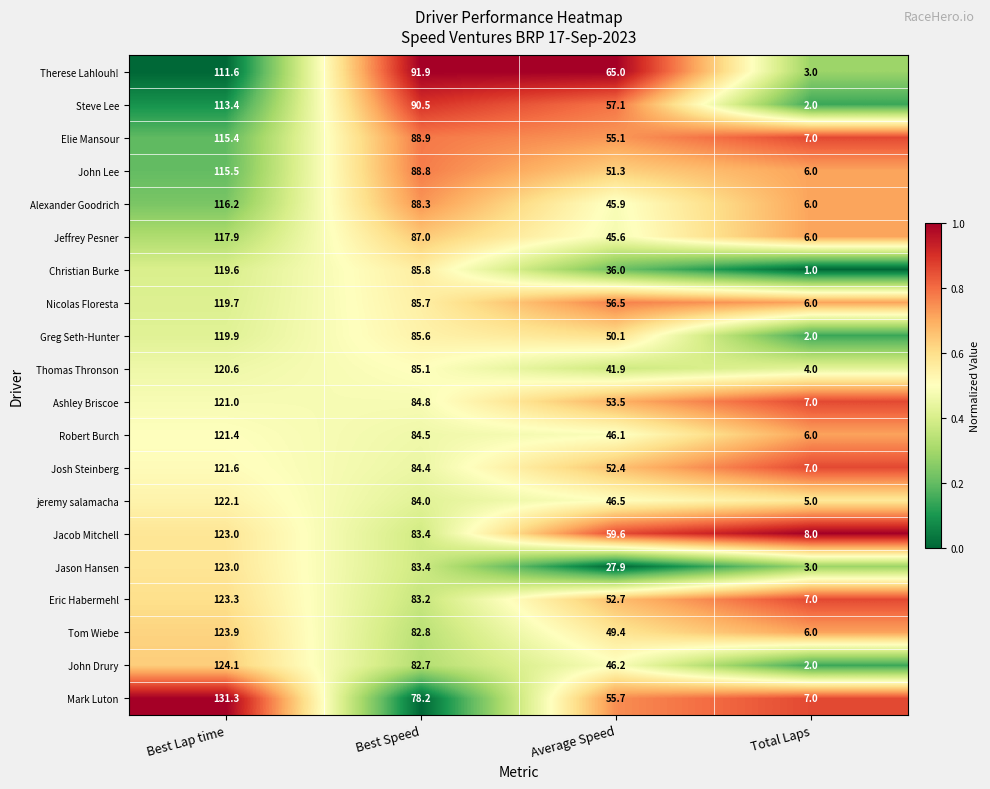

At Average Speed, list the series in order from smallest to largest.

Jason Hansen, Christian Burke, Thomas Thronson, Jeffrey Pesner, Alexander Goodrich, Robert Burch, John Drury, jeremy salamacha, Tom Wiebe, Greg Seth-Hunter, John Lee, Josh Steinberg, Eric Habermehl, Ashley Briscoe, Elie Mansour, Mark Luton, Nicolas Floresta, Steve Lee, Jacob Mitchell, Therese Lahlouh!